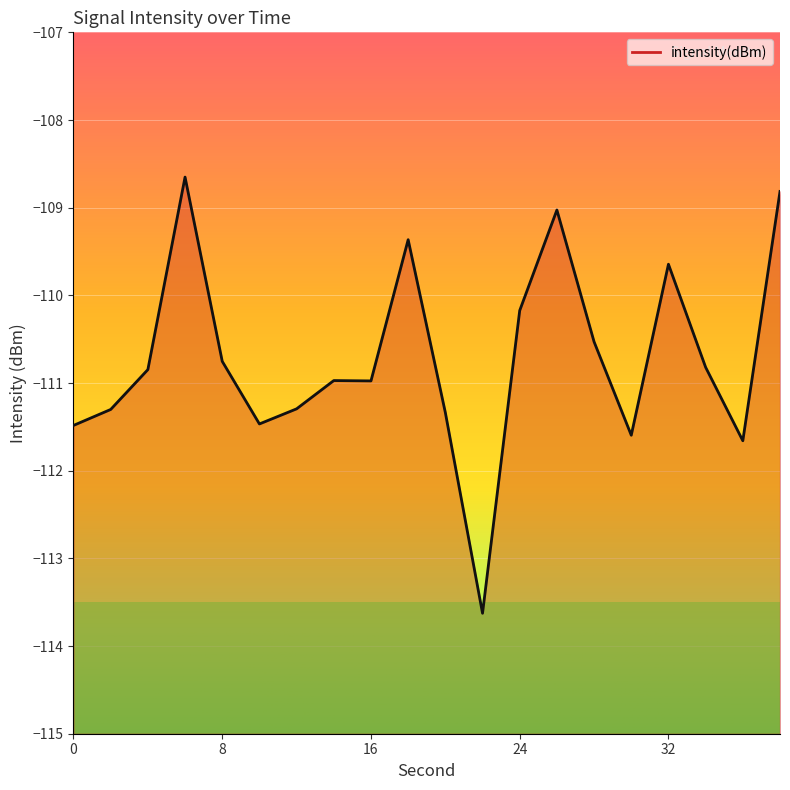

The chart shows a value of -173.2 at 22. True or false?

False